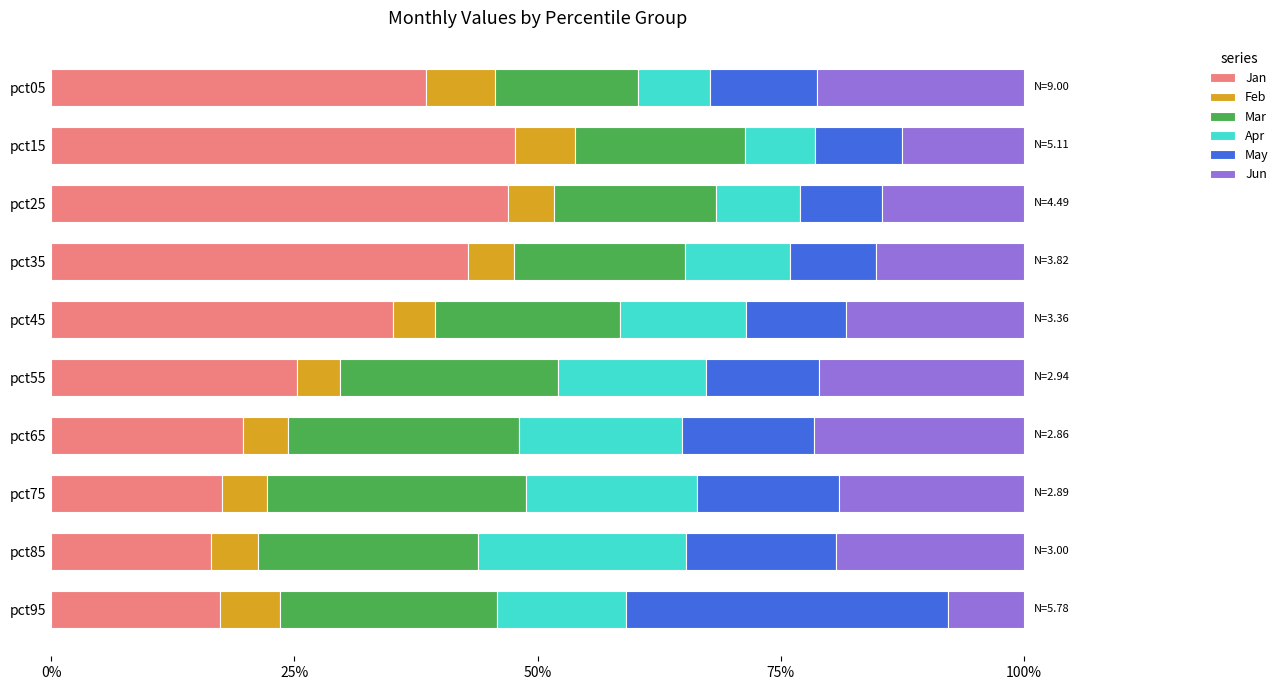

Is it true that Jan equals 10.4 at pct85?

False